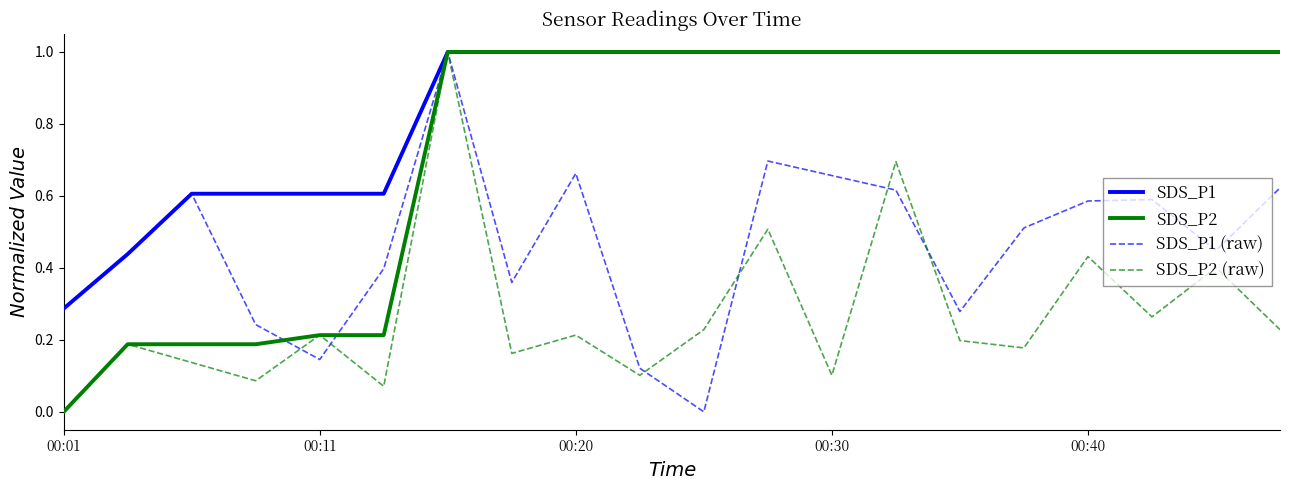

Which series has the largest total across all categories?

SDS_P1